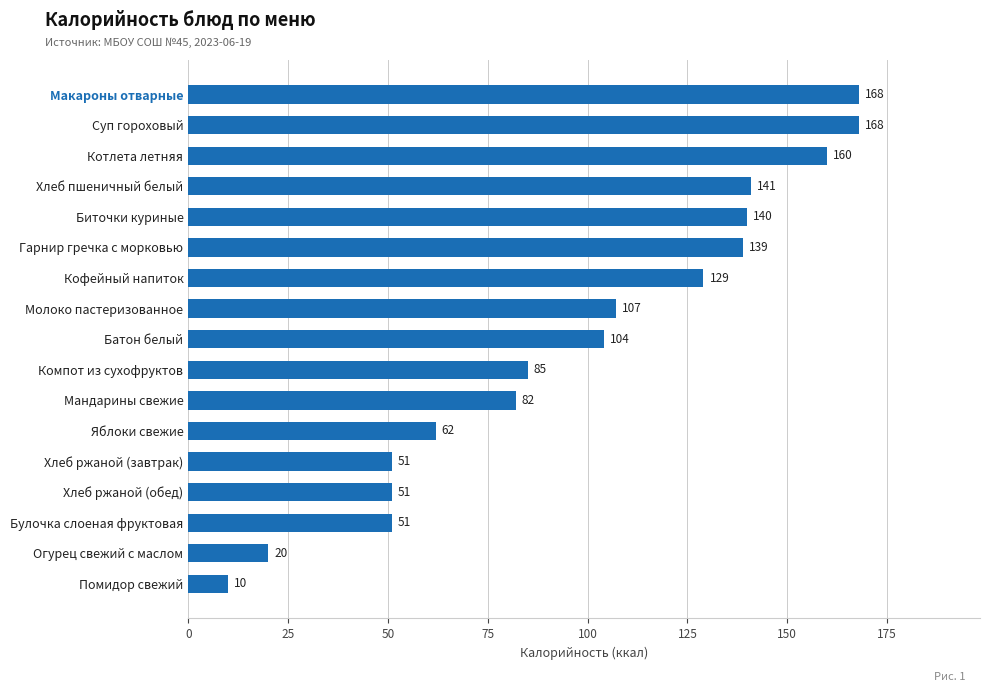

Are the bars grouped side by side (vs. stacked)?

No